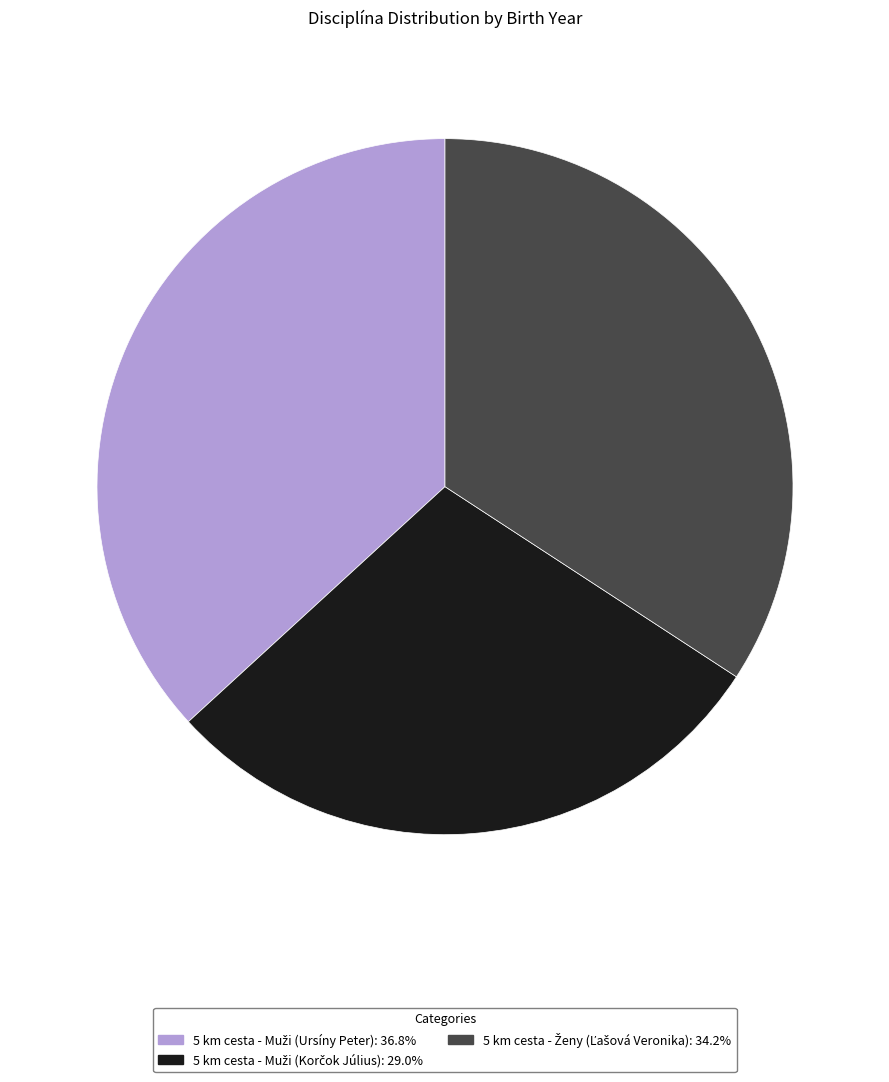

Is there any slice that represents more than half of the pie?

No